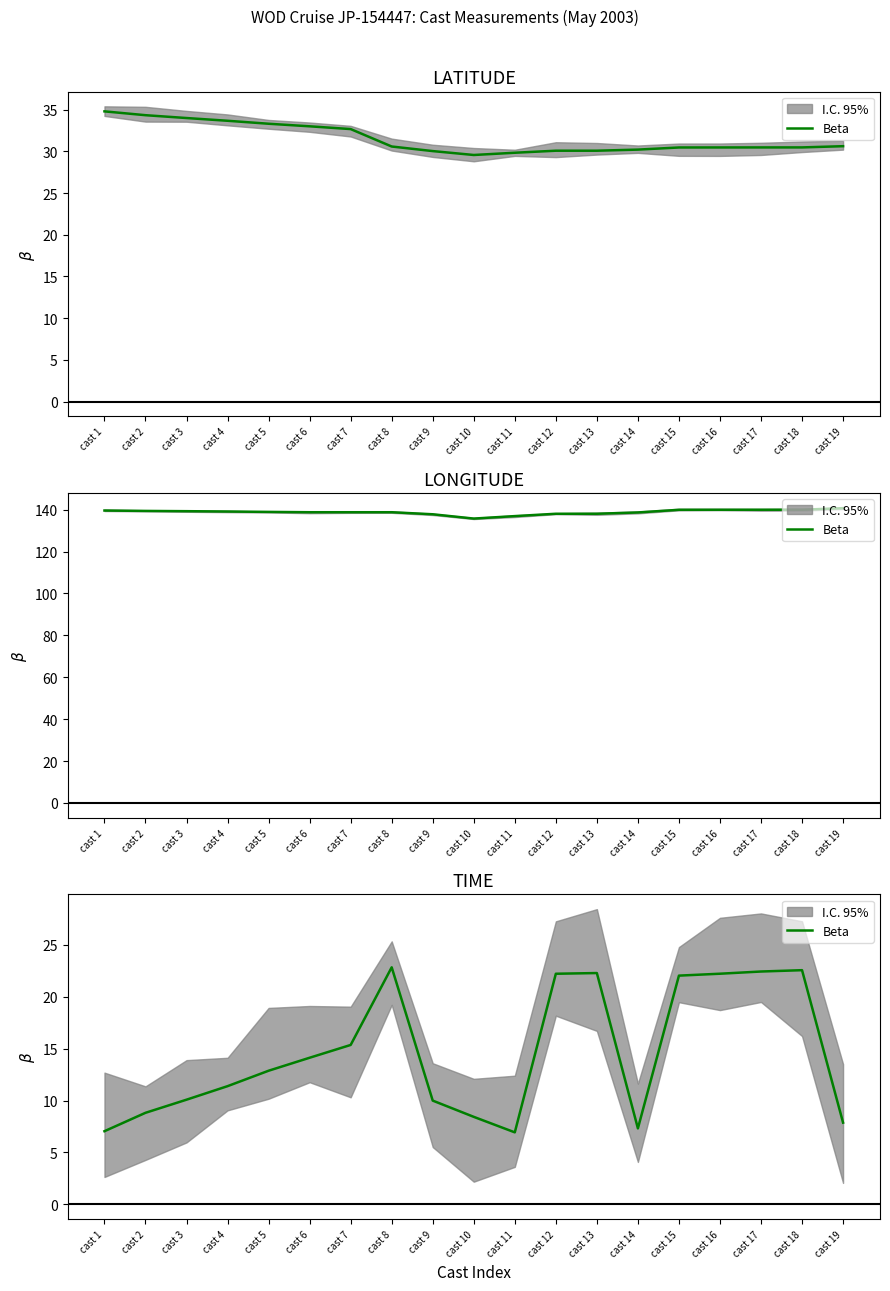

What is the minimum value shown in the chart?

6.9